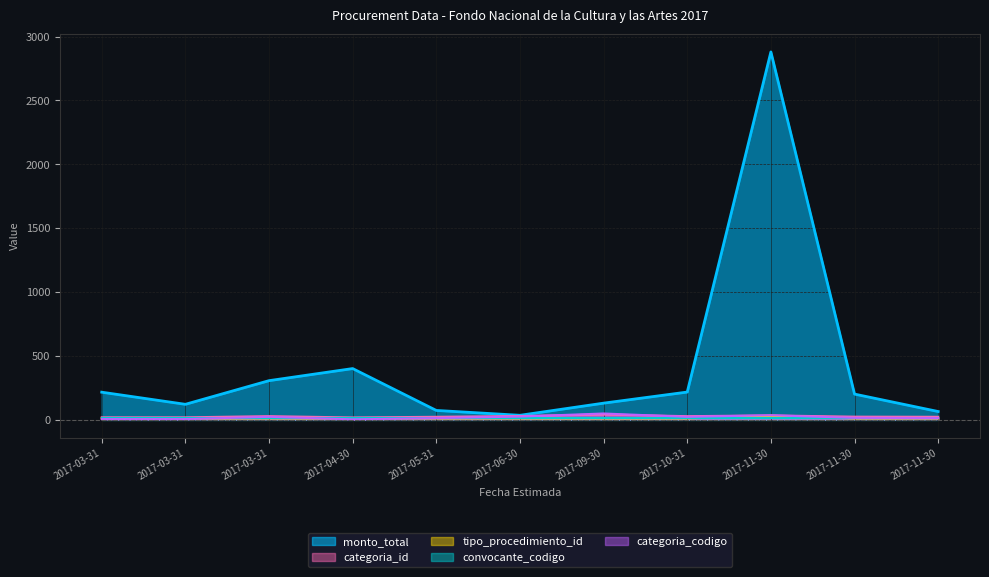

What is the difference between the monto_total values at 2017-06-30 and 2017-09-30?

95.2